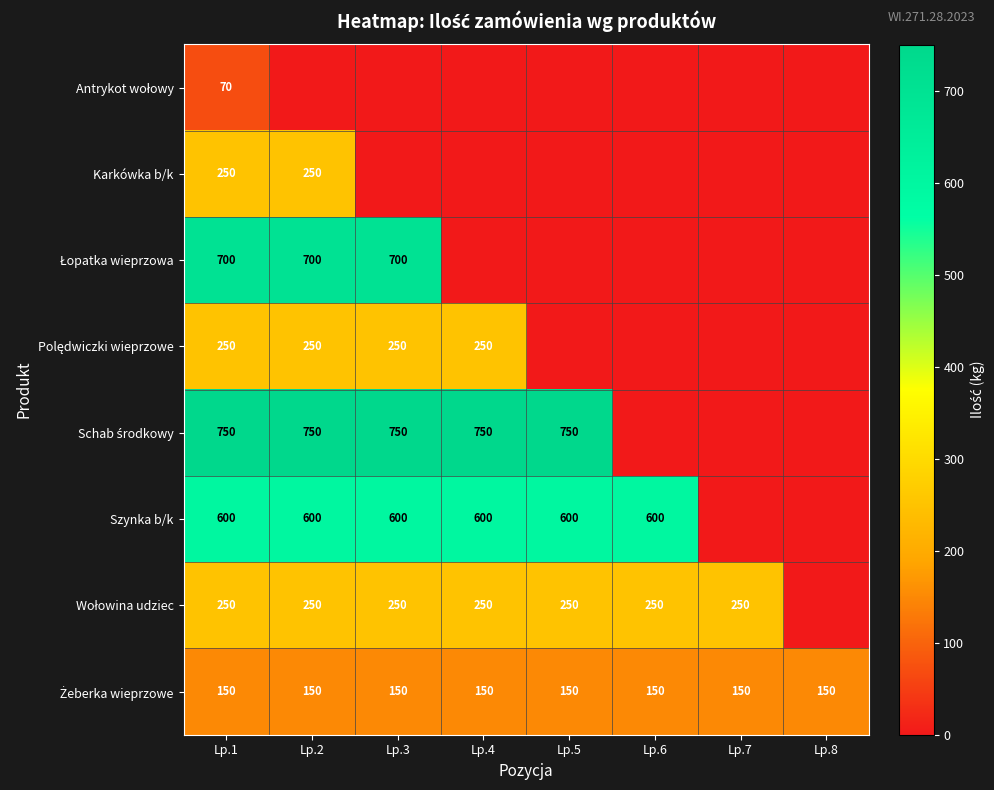

True or false: Szynka b/k has a value of 600 at Lp.2.

True